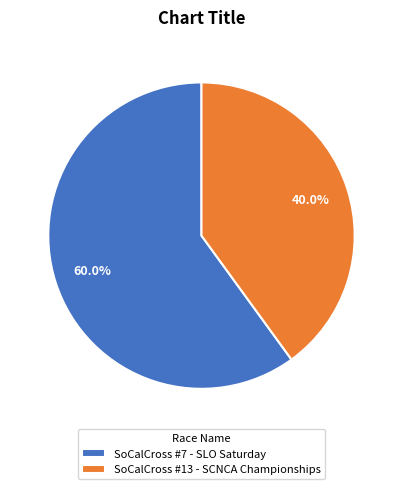

To the nearest percent, what is the combined percentage of SoCalCross #13 - SCNCA Championships and SoCalCross #7 - SLO Saturday?

100%